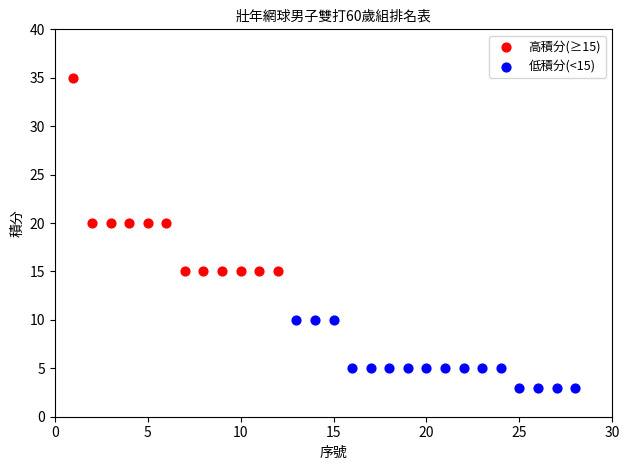

Which series contains the lowest Y value?

低積分(<15)